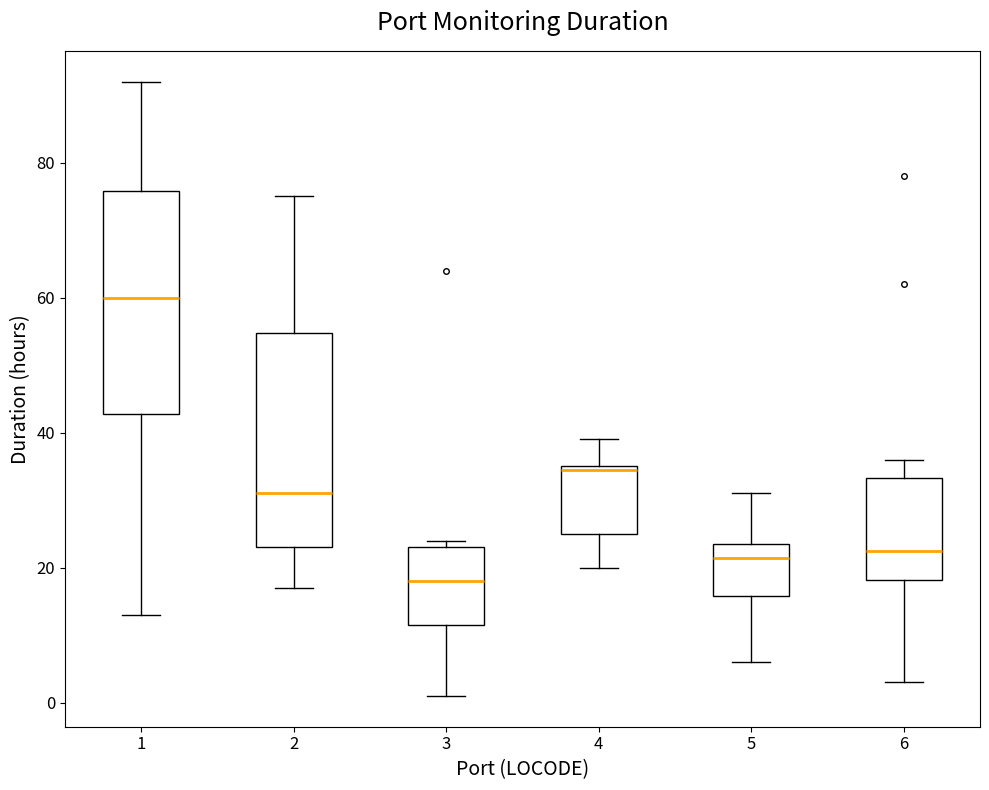

Reading left to right, transcribe this box plot: for each box, give where its median line is, the range the box spans, and where its two whiskers end, as read against the y-axis. The values are not printed on the chart, so give them approximately, as read against the axis.

1: median 60, box 42 to 76, whiskers 14 to 92
2: median 32, box 24 to 54, whiskers 18 to 76
3: median 18, box 12 to 24, whiskers 2 to 24 (just above the box's upper edge)
4: median 34, box 26 to 36, whiskers 20 to 40
5: median 22, box 16 to 24, whiskers 6 to 32
6: median 22, box 18 to 34, whiskers 4 to 36